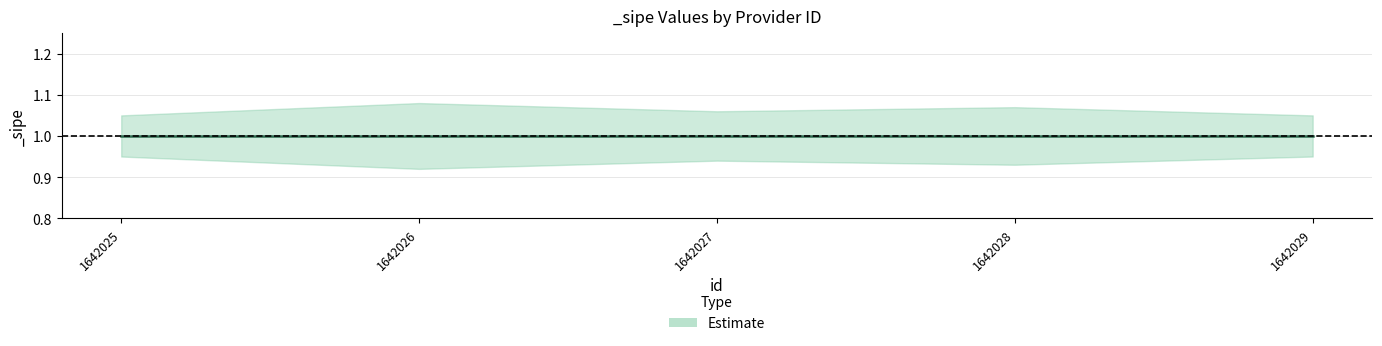

What is the value of the _sipe_center point at the 4th from the left?

1.0